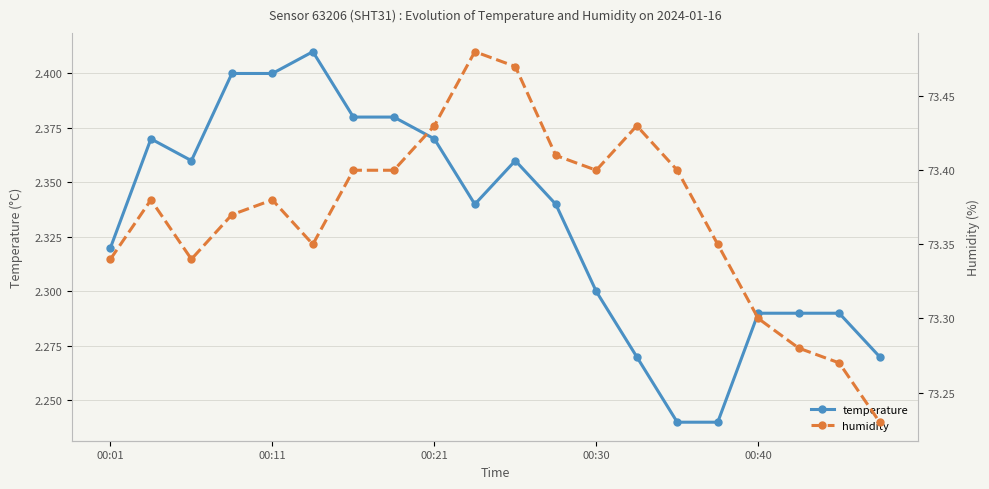

True or false: temperature has more than 0 interior local peaks.

True